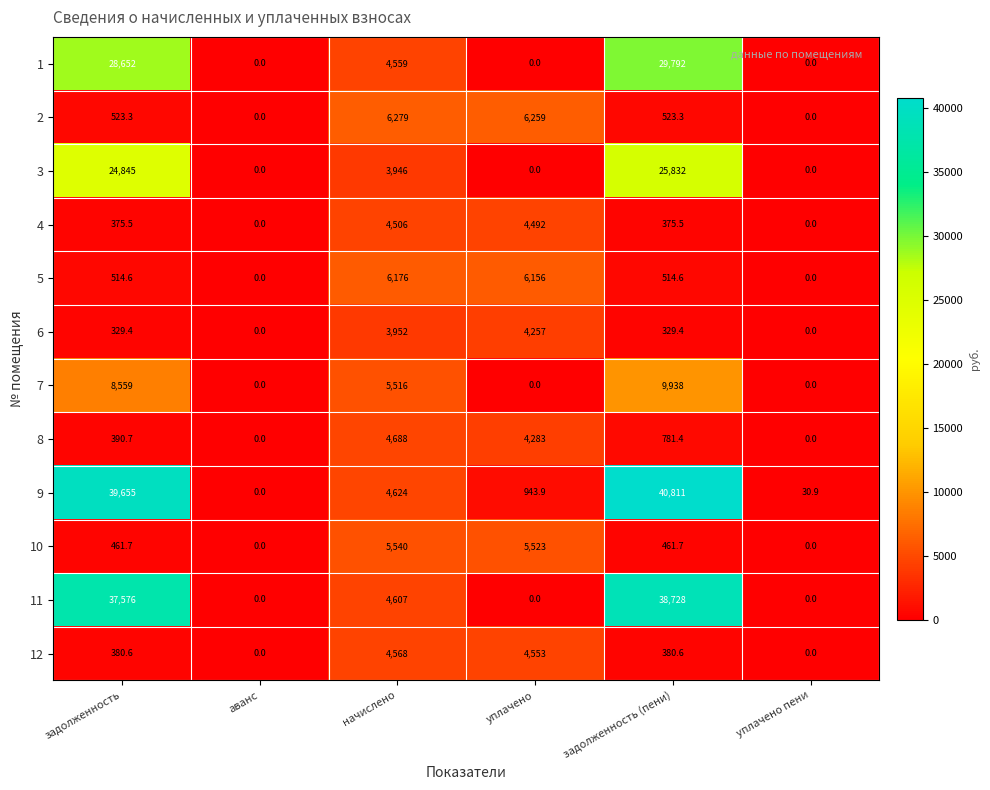

What is the difference between the maximum and second lowest values in the 1 series?

29792.0